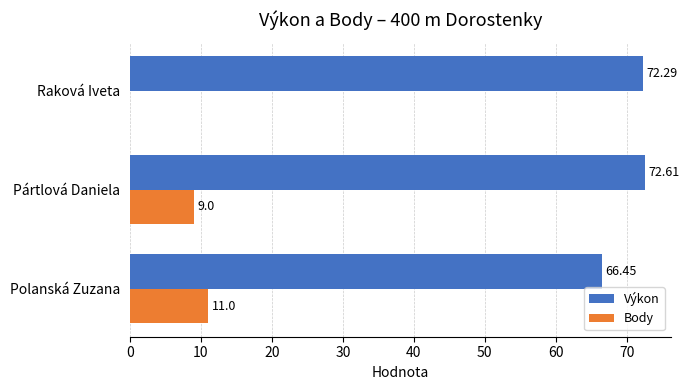

At which category is the sum across all series the highest?

Pártlová Daniela